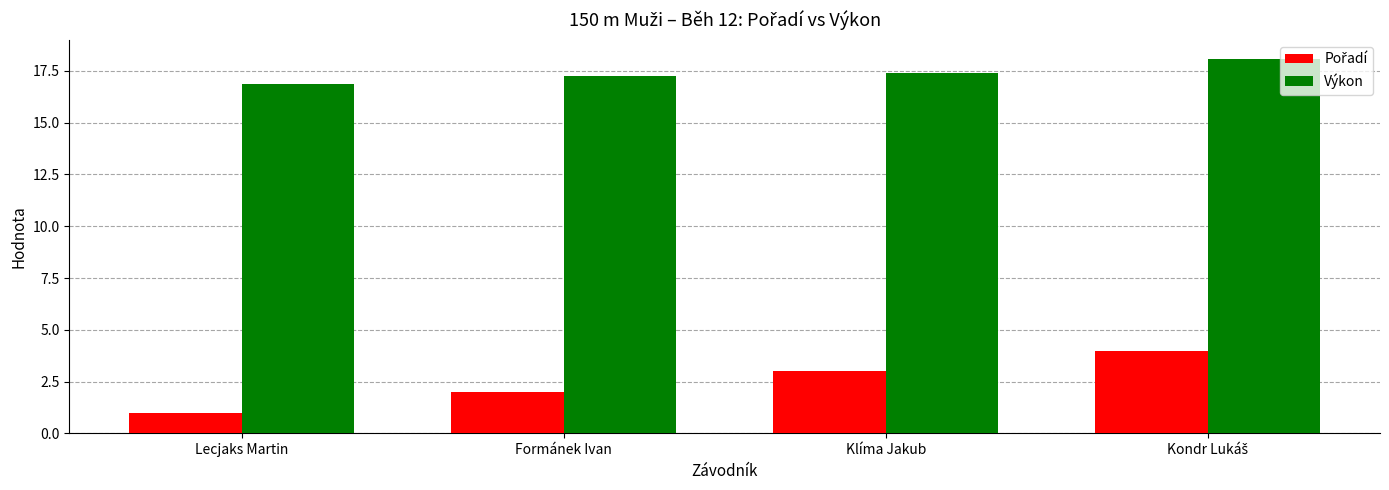

Are the bars grouped side by side (vs. stacked)?

Yes